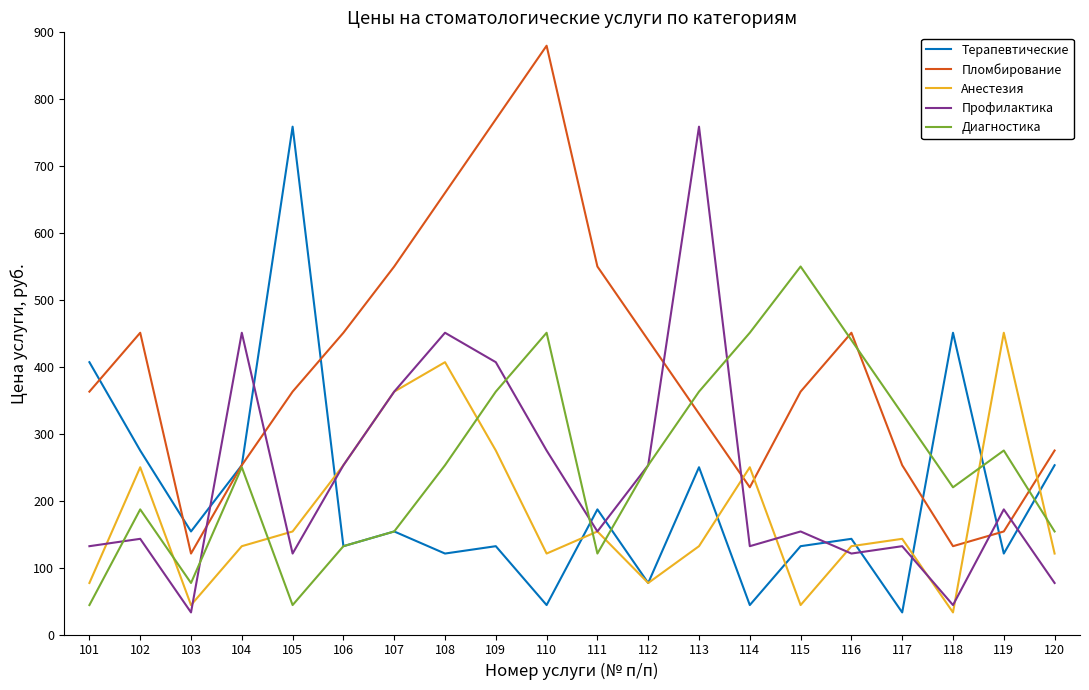

Is the value of Анестезия at 101 greater than the value of Диагностика at 105?

Yes